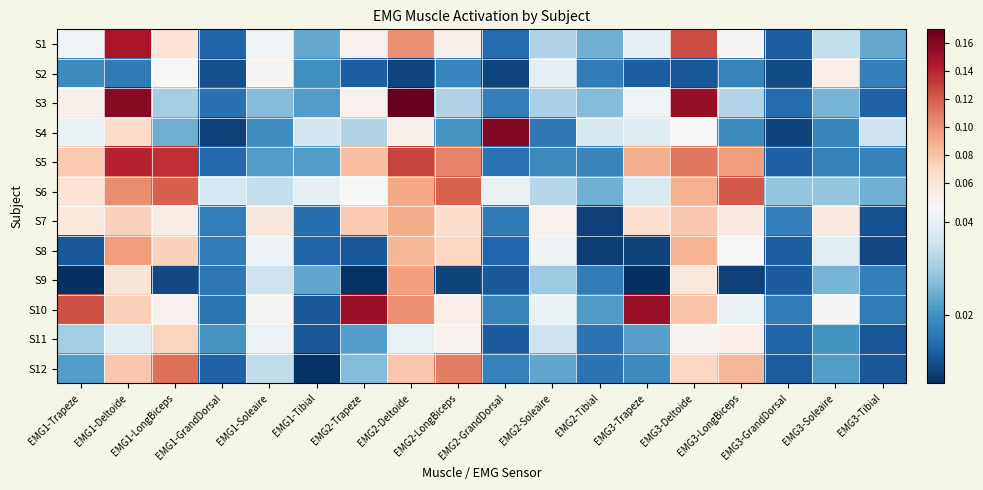

What is the maximum value shown in the chart?

0.2